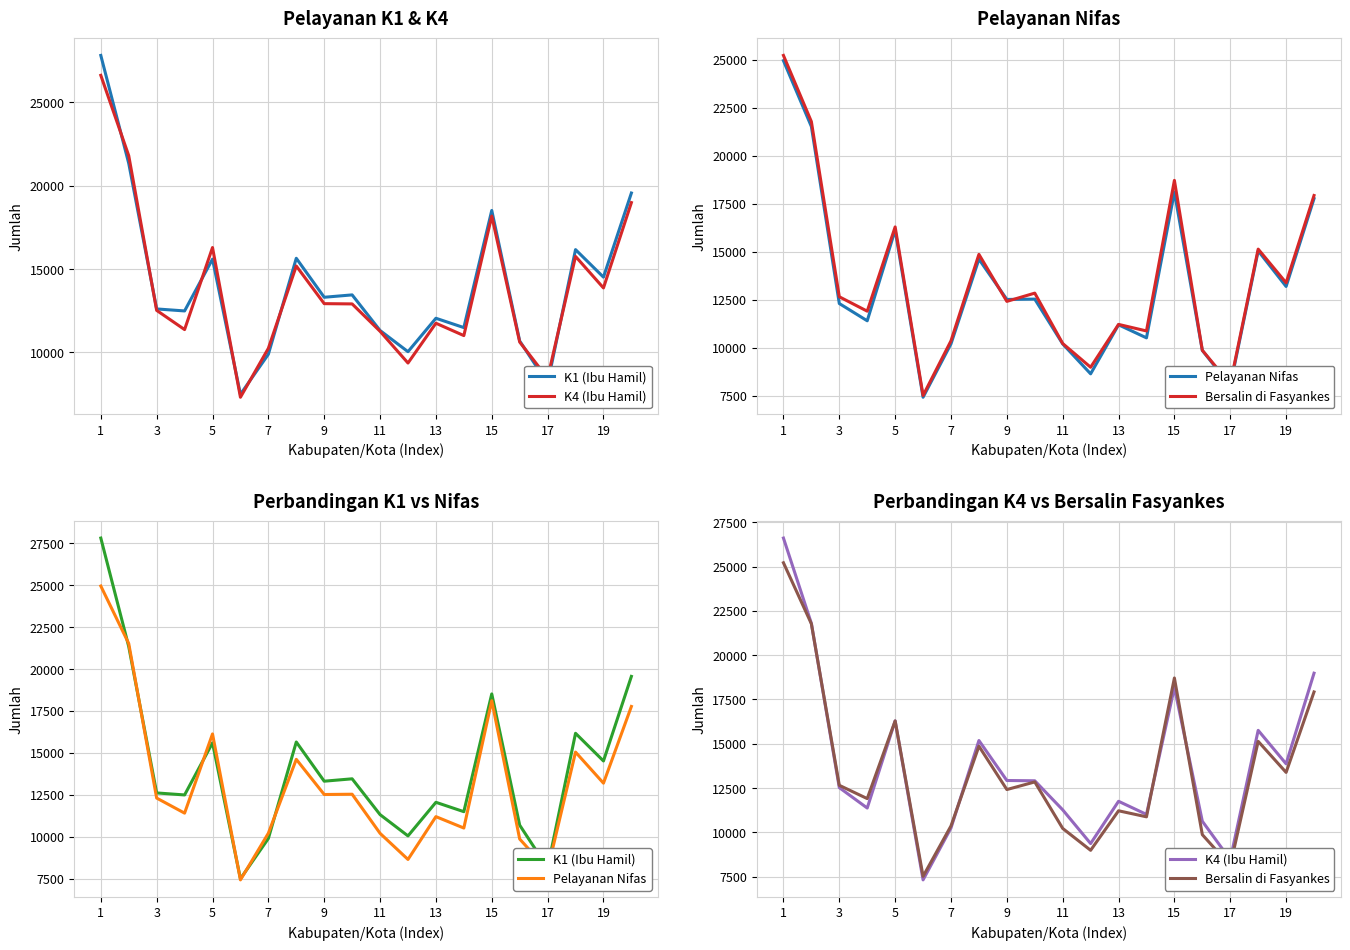

List the series in order of their peak value, highest first.

K1 (Ibu Hamil), K4 (Ibu Hamil), Bersalin di Fasyankes, Pelayanan Nifas